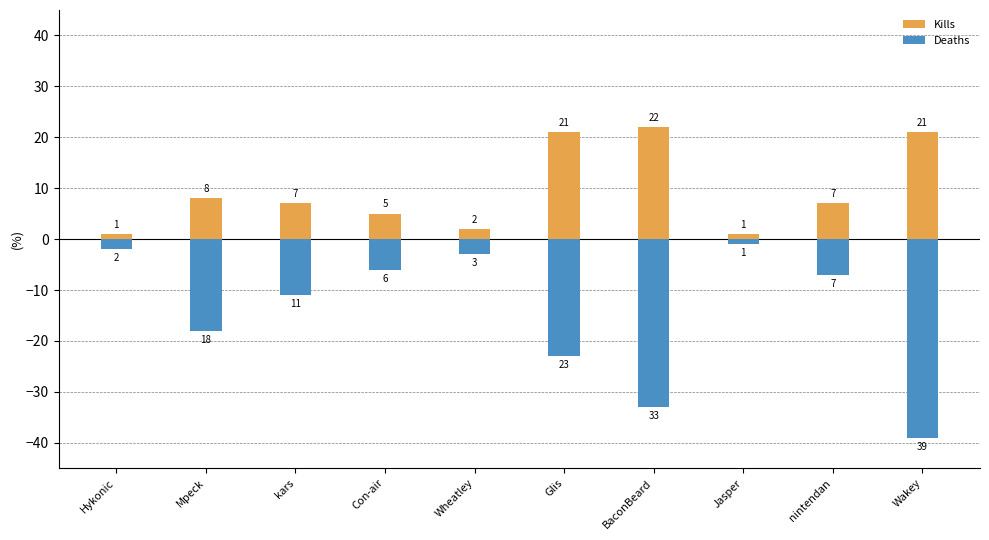

Are the bars horizontal?

No